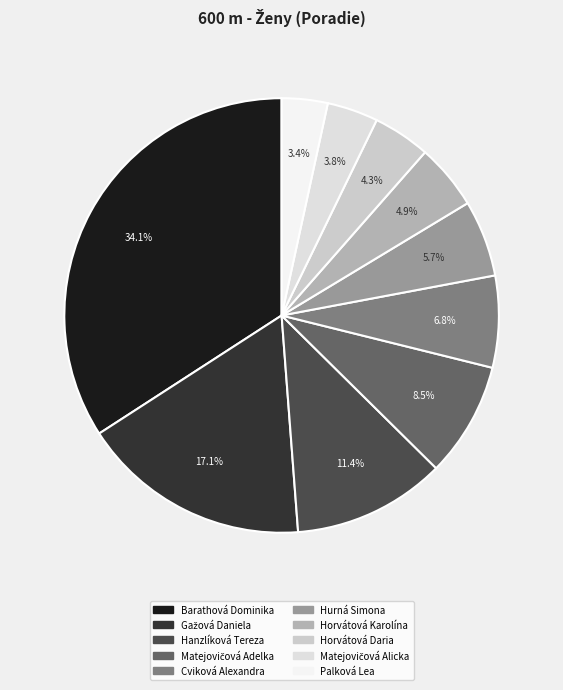

What percentage is the Horvátová Daria slice, to the nearest percent?

4%